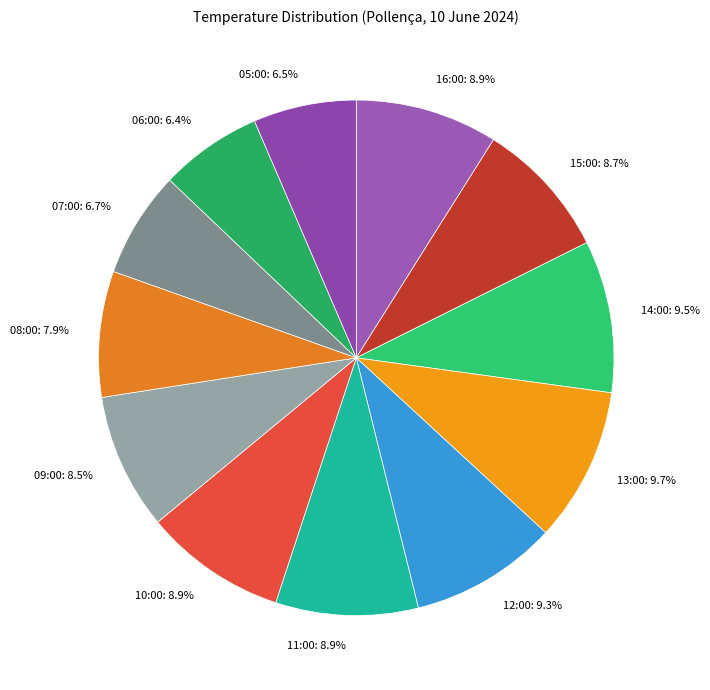

Is there any slice that represents more than half of the pie?

No